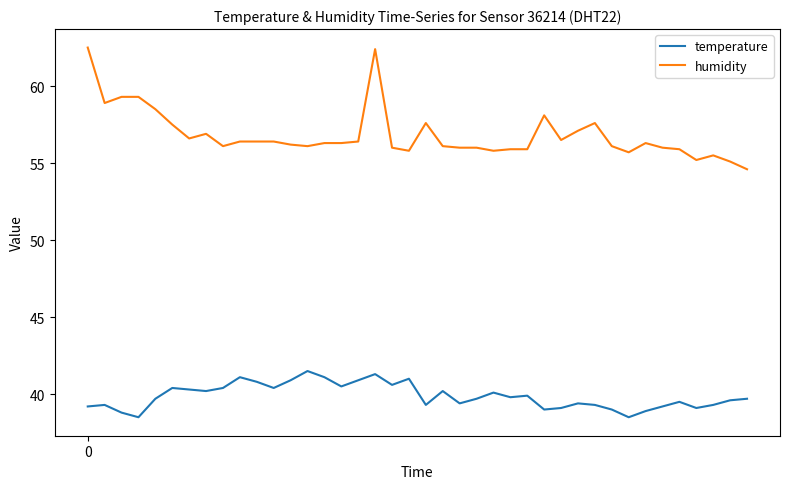

True or false: temperature and humidity intersect in this chart.

False